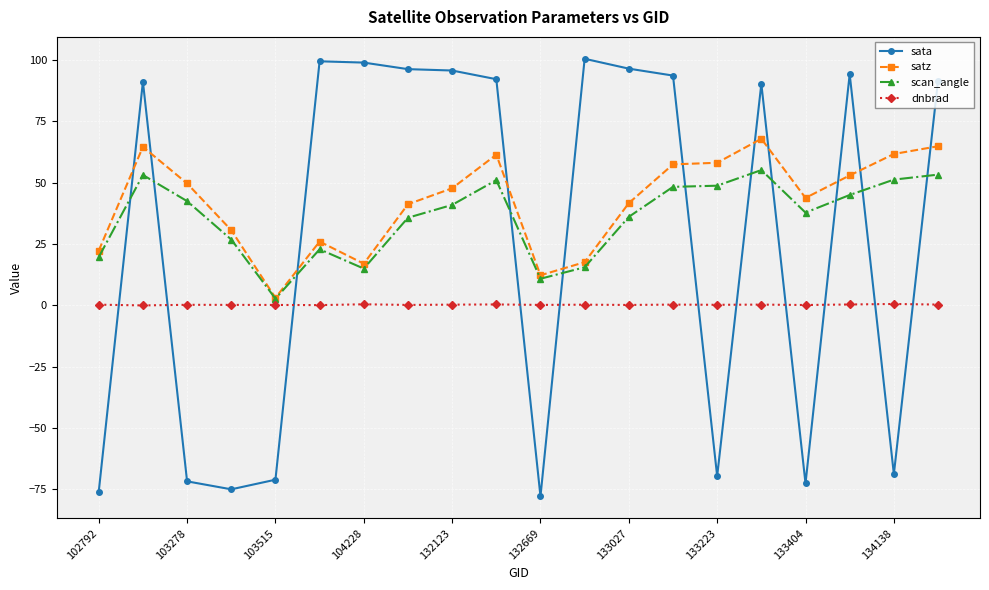

Which series has the largest range (max minus min)?

sata